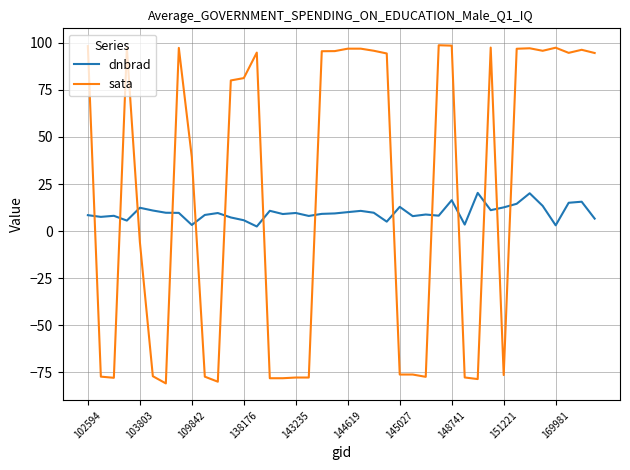

What is the highest value of the sata series?

98.7